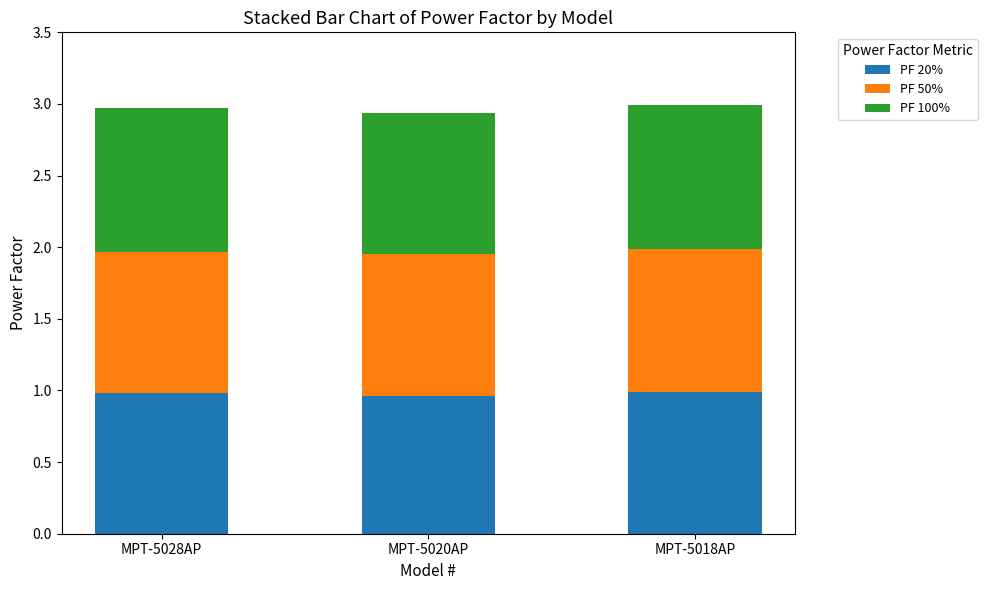

How many bars are there in total?

3